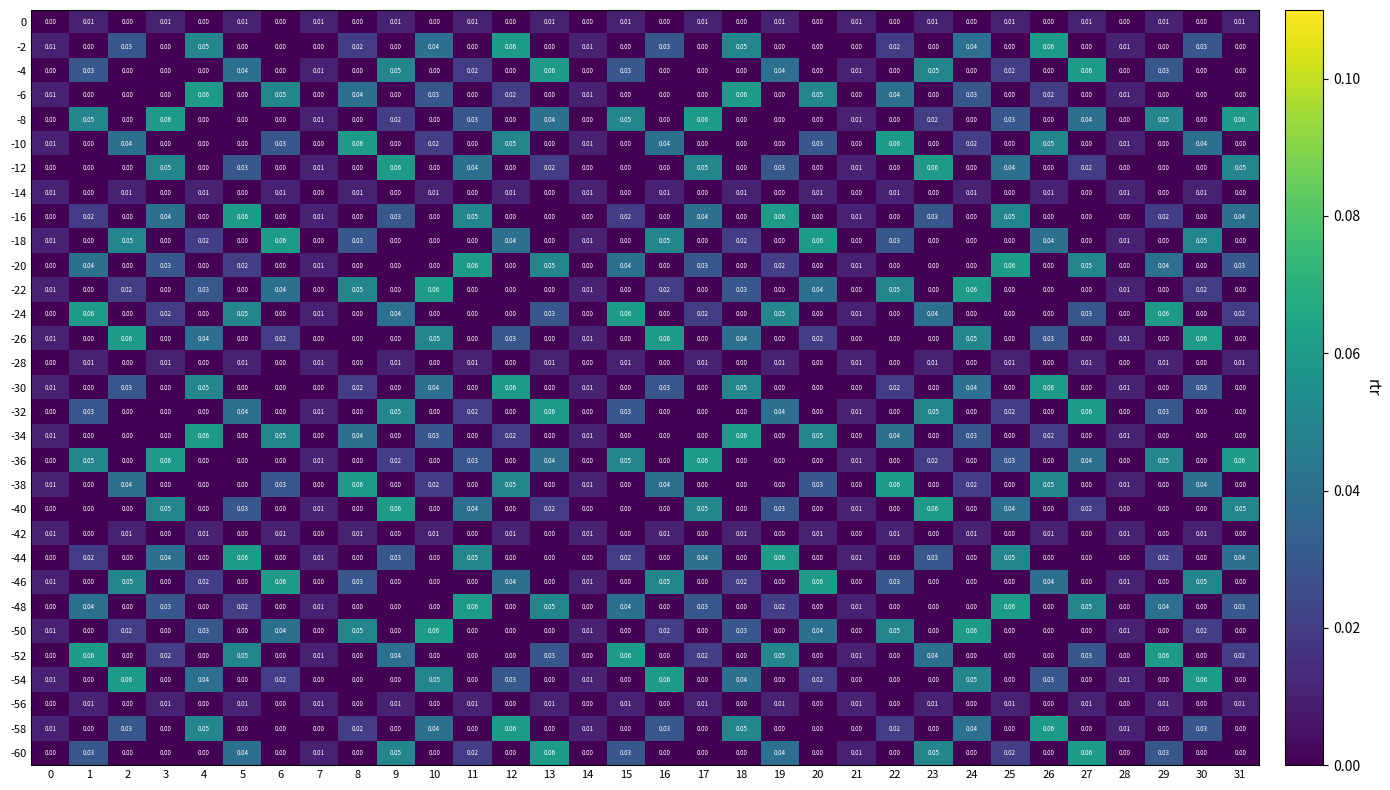

Is the value of -4 at 23 greater than the value of -54 at 6?

Yes